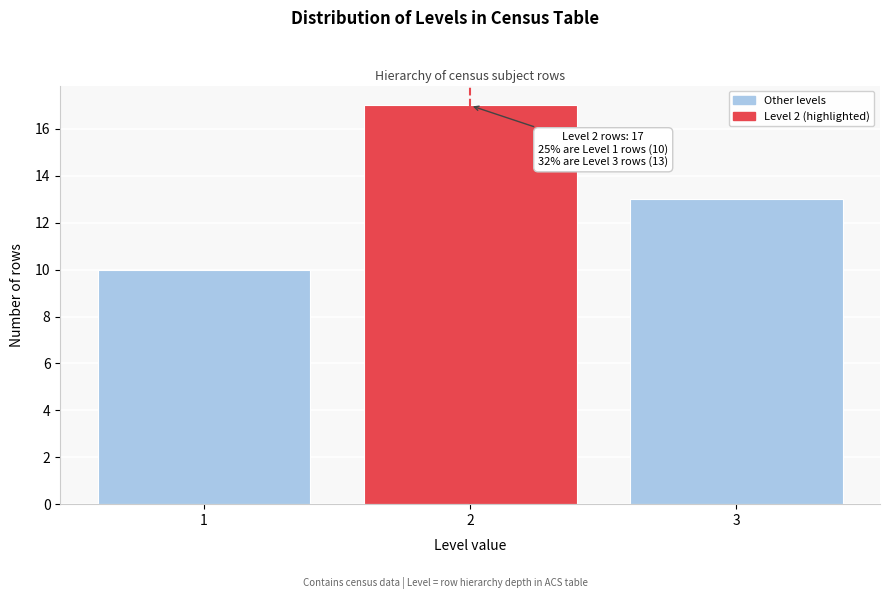

Which range on the x-axis has the tallest bar?

1.5 to 2.5